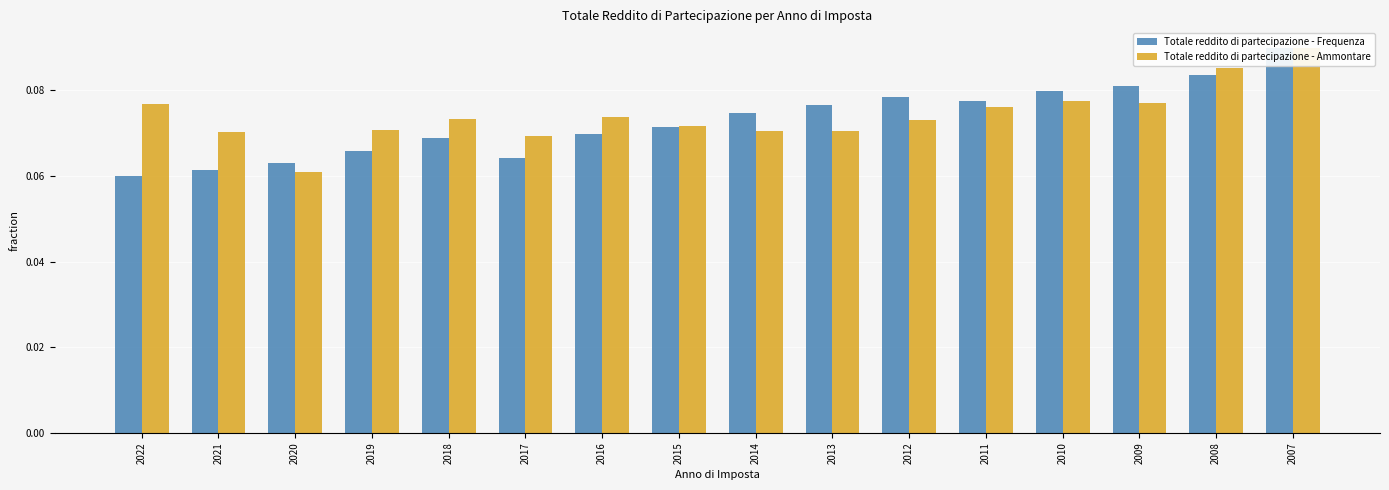

What value does the Totale reddito di partecipazione - Frequenza series have at 2017?

0.1